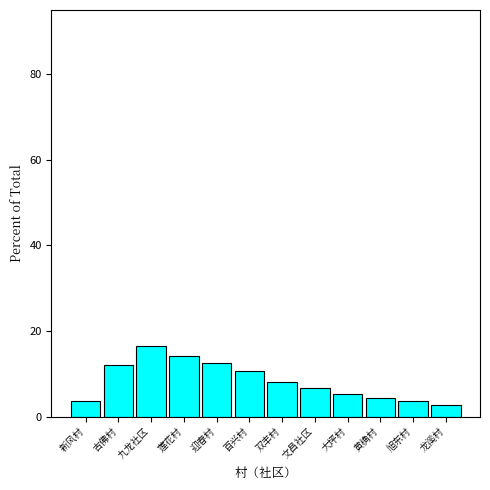

Where is the data nearest to the value 9?

双丰村